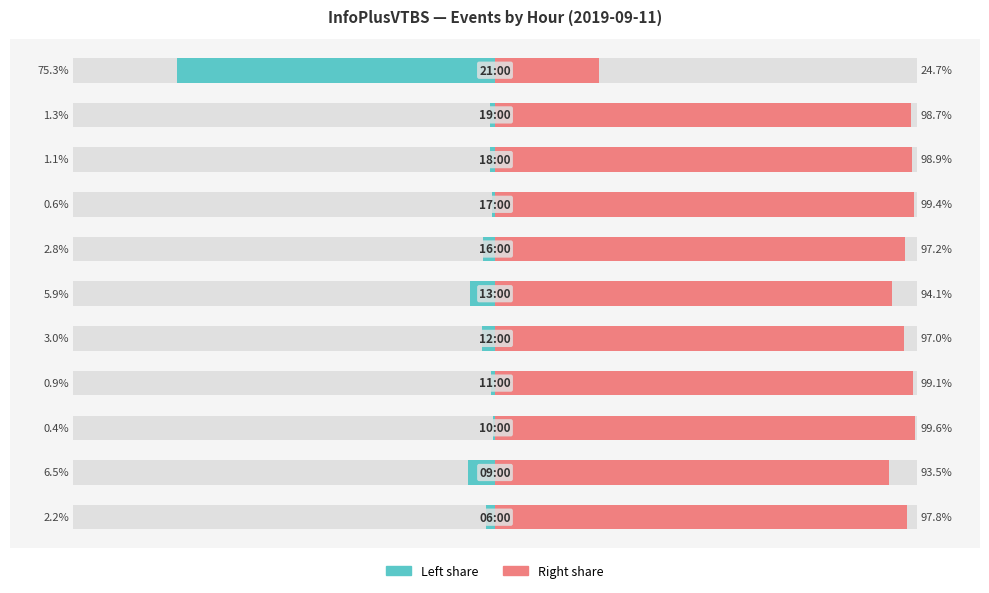

Are the bars horizontal?

Yes